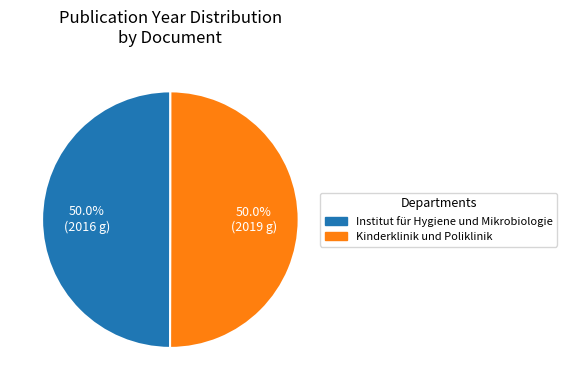

How many slices are in this pie chart?

2